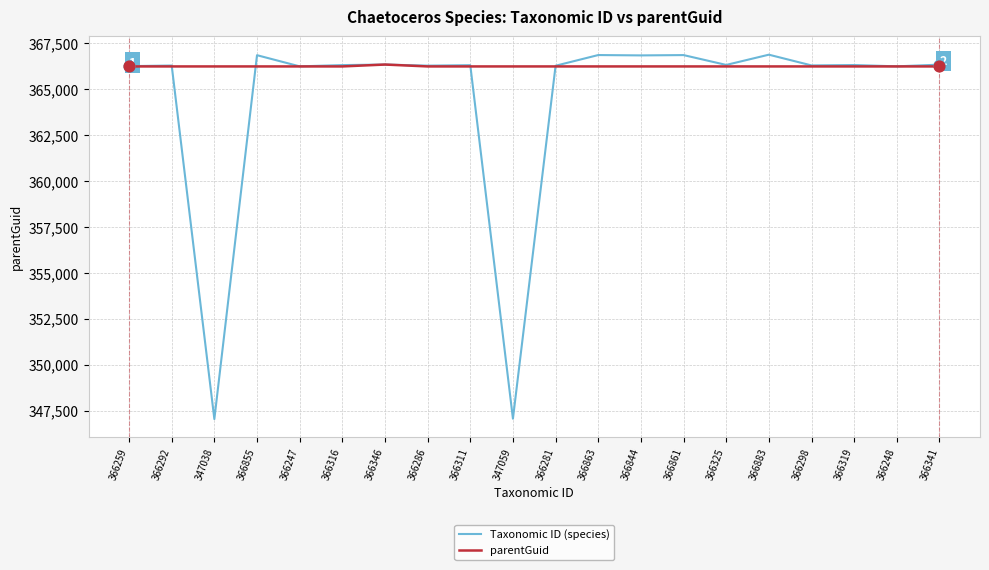

List the series in order of their overall mean, highest first.

parentGuid, Taxonomic ID (species)